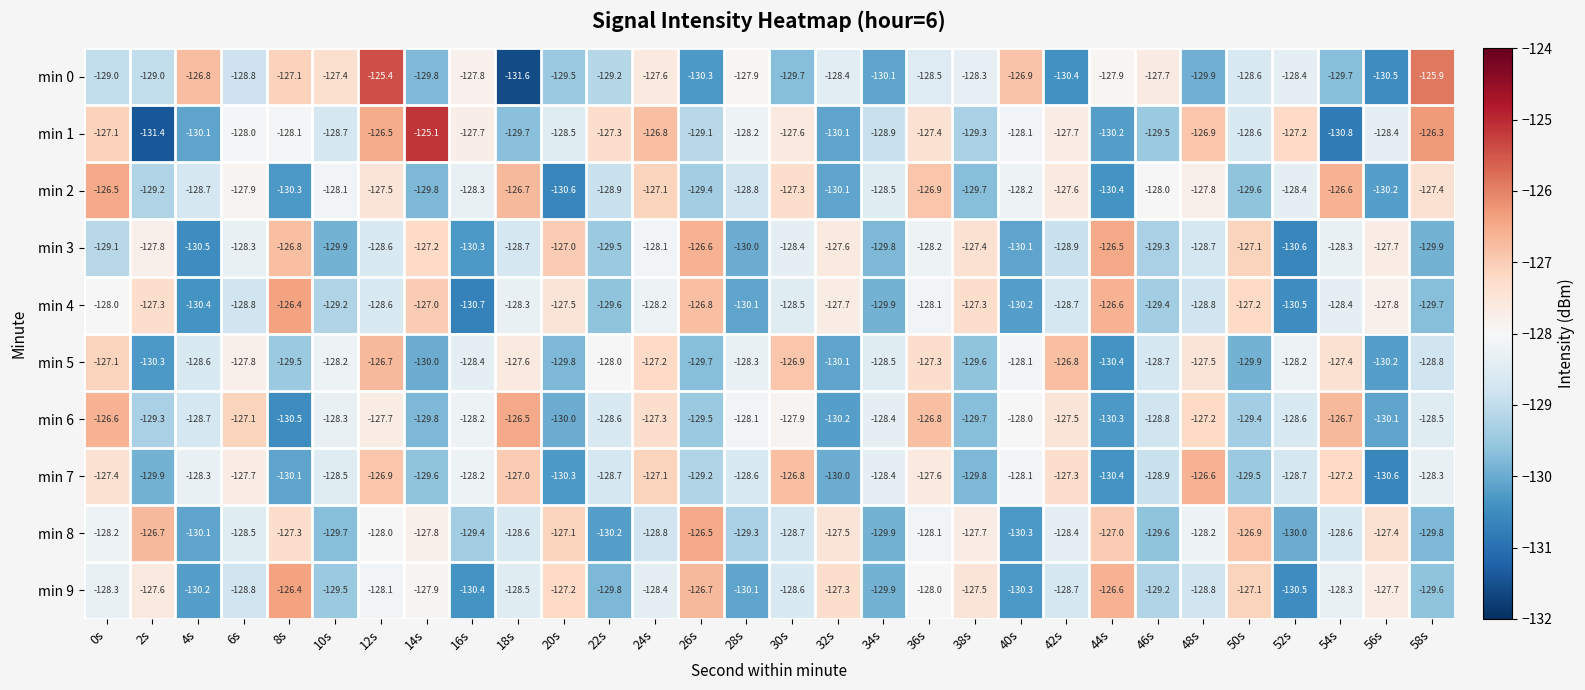

Which series changed the most between 14s and 34s?

min 1